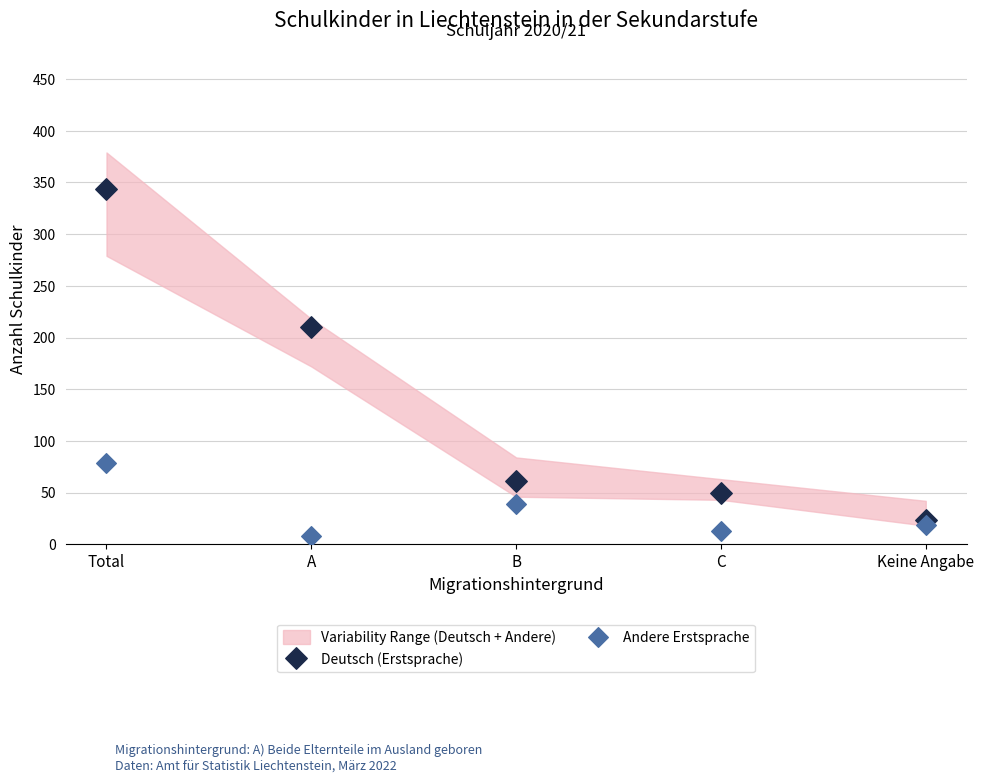

Across all series, what Y value is closest to 176?

210